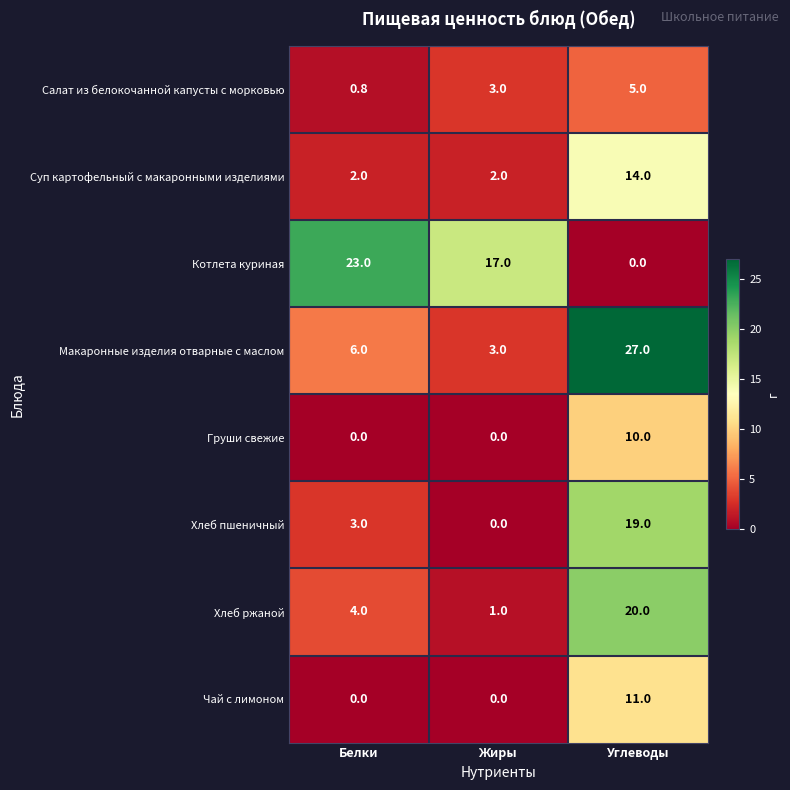

At which label does Хлеб ржаной reach its peak?

Углеводы